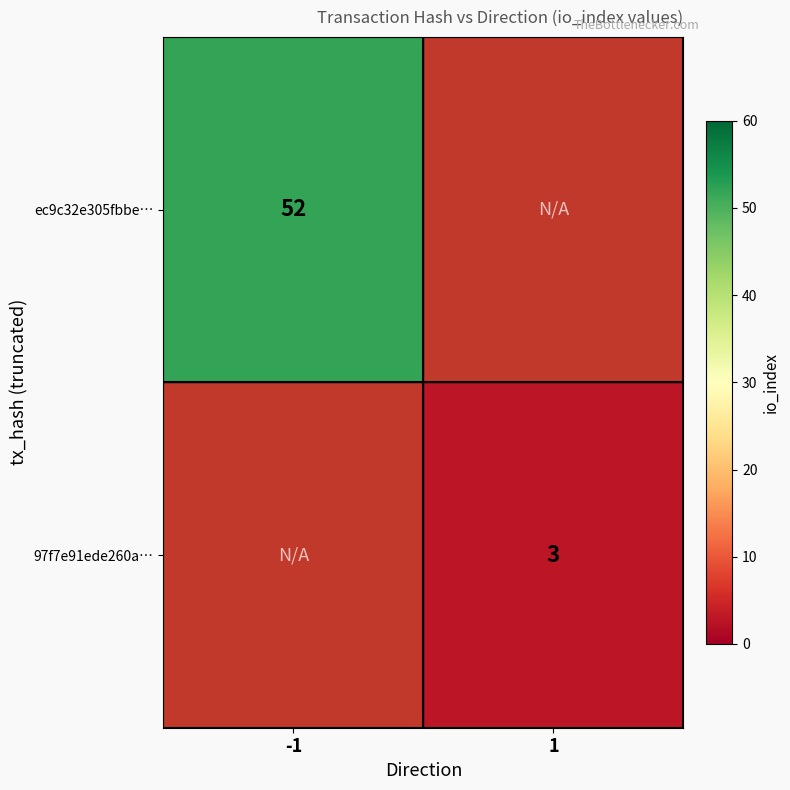

Which category has the lowest value across all series?

1